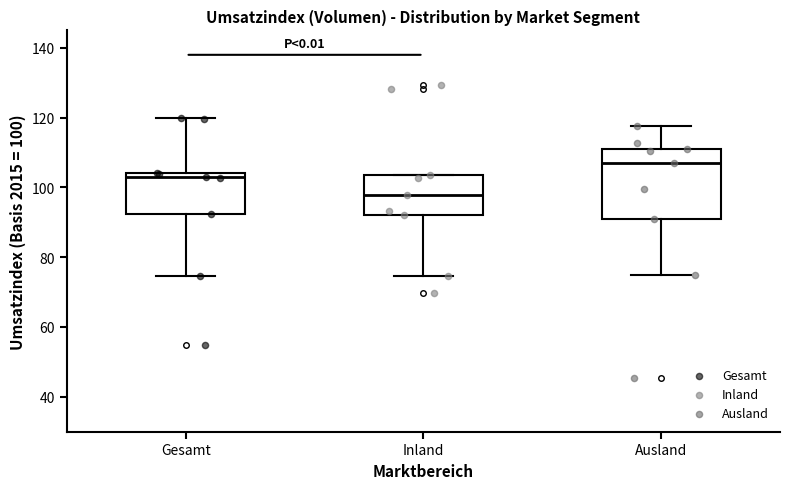

Comparing the boxes themselves (not the whiskers), which one is the tallest?

Ausland